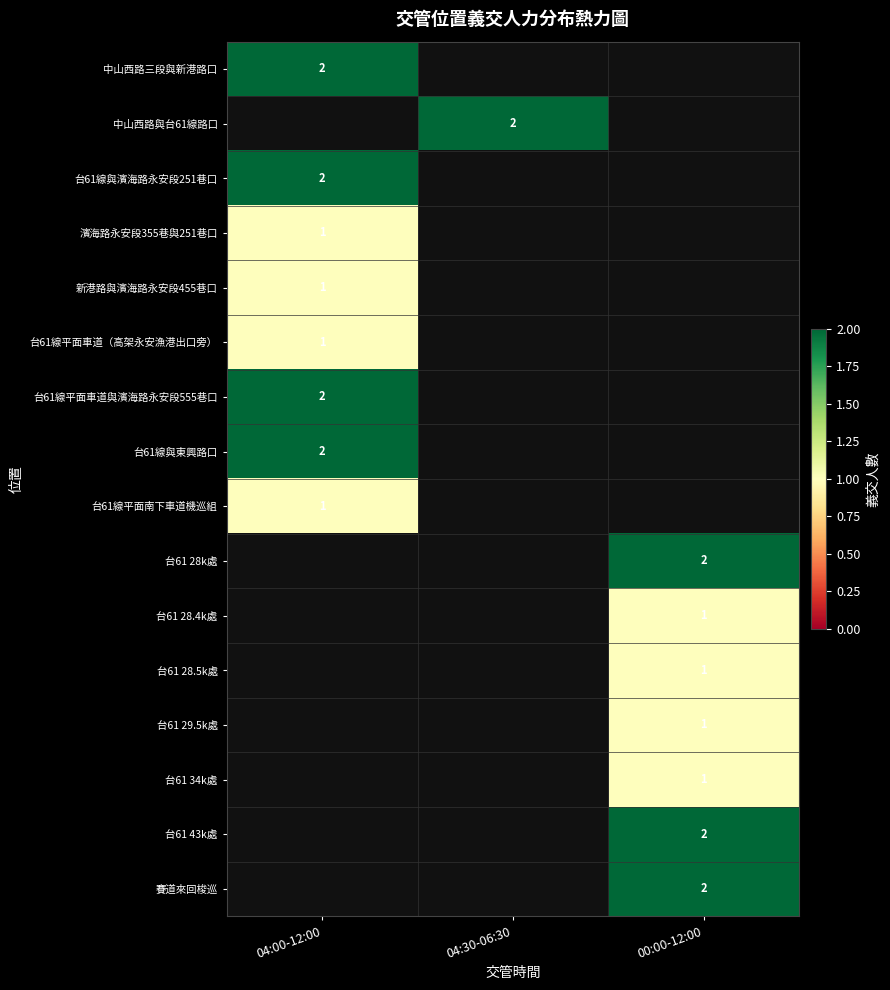

Is it true that 濱海路永安段355巷與251巷口 equals 1 at 04:00-12:00?

True